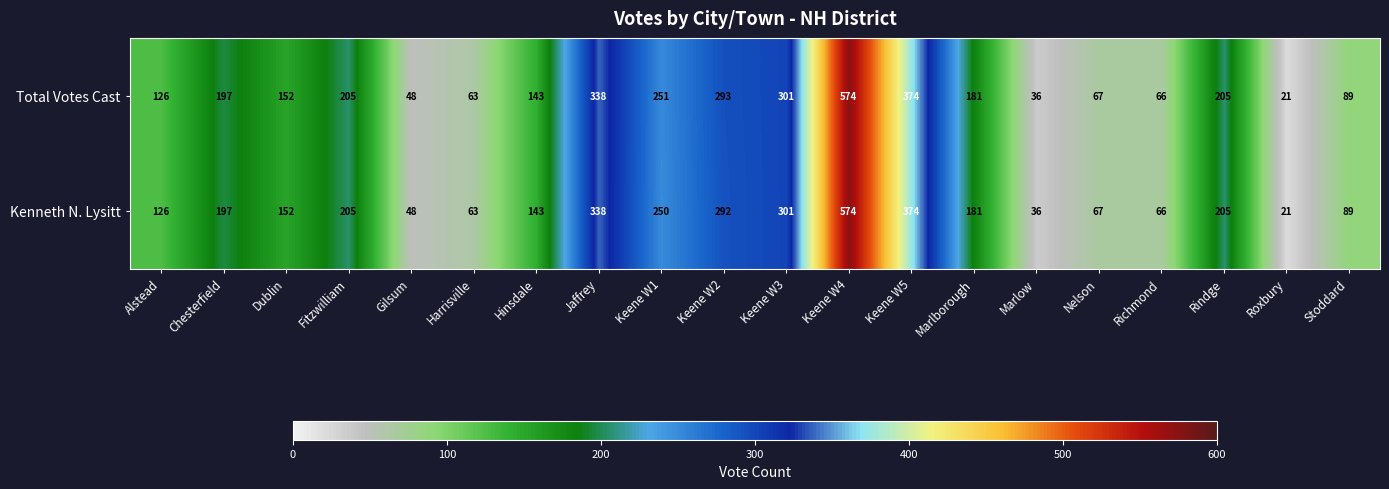

True or false: Kenneth N. Lysitt has a value of 143 at Hinsdale.

True